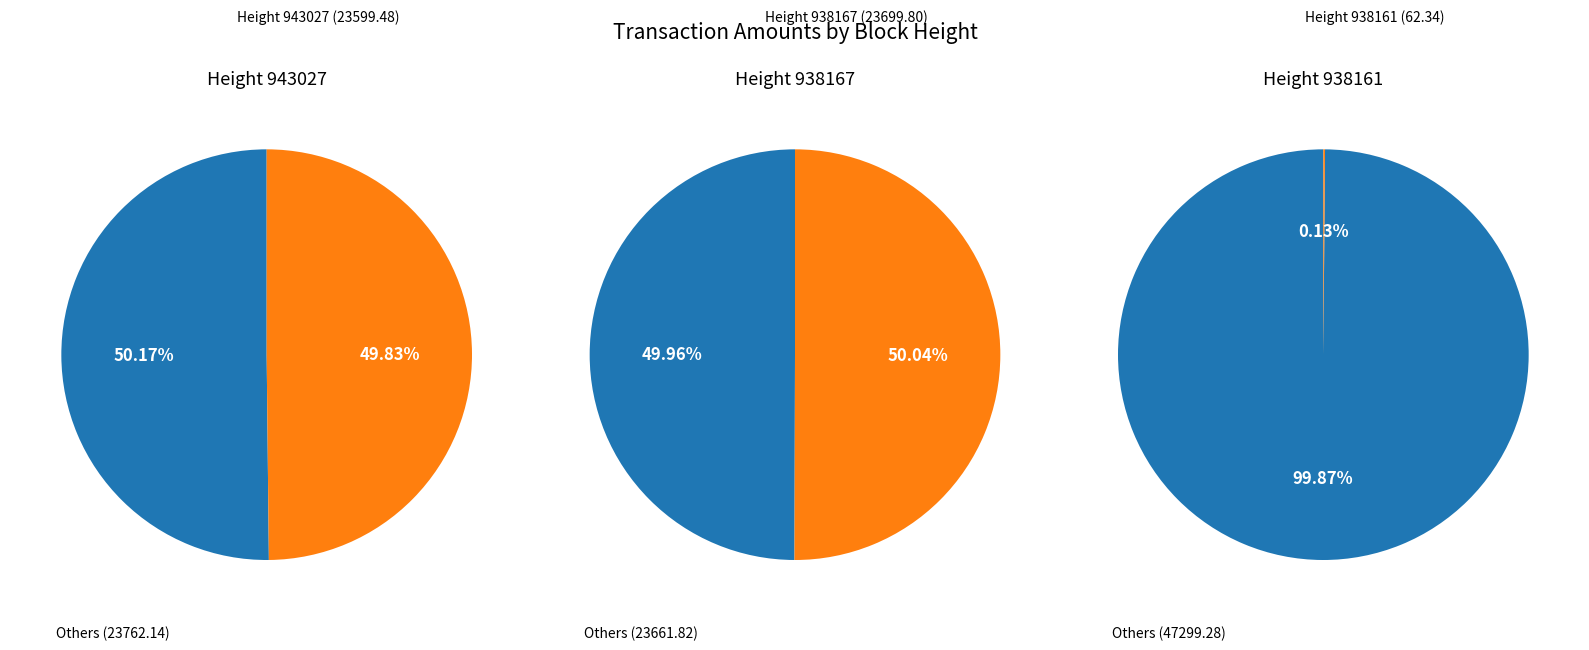

Is 938167 the majority of the pie?

Yes